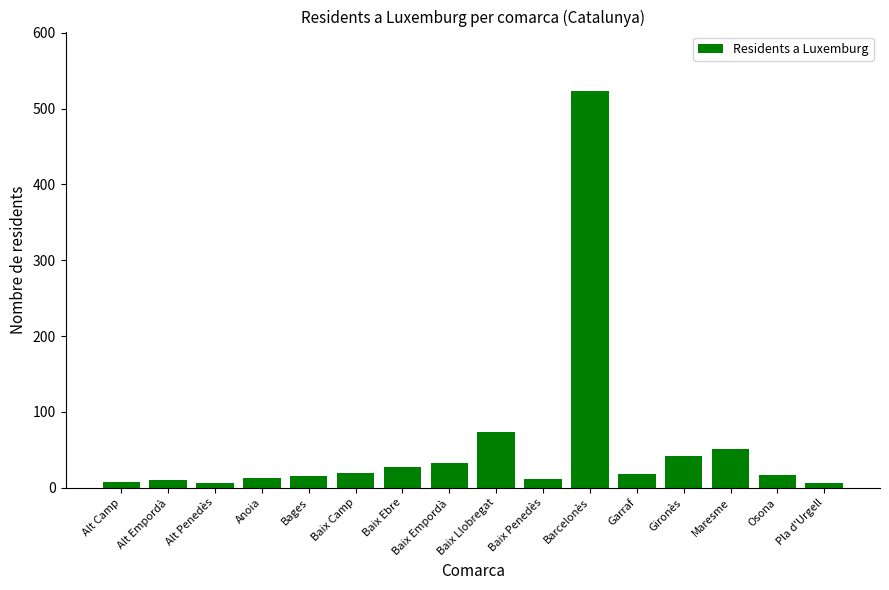

The value at Anoia is 13. True or false?

True